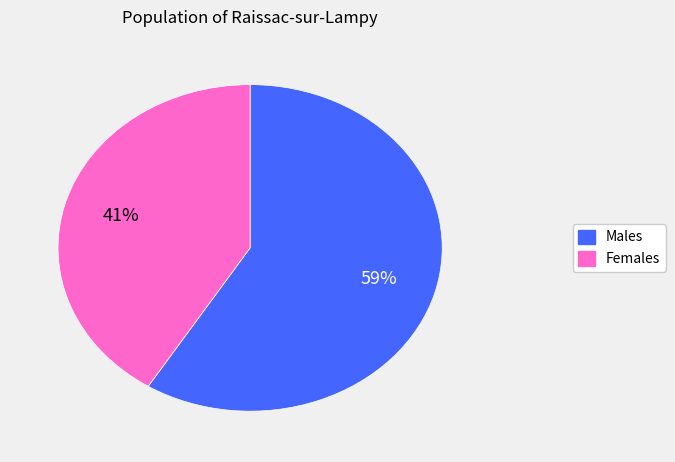

Is there any slice that represents more than half of the pie?

Yes